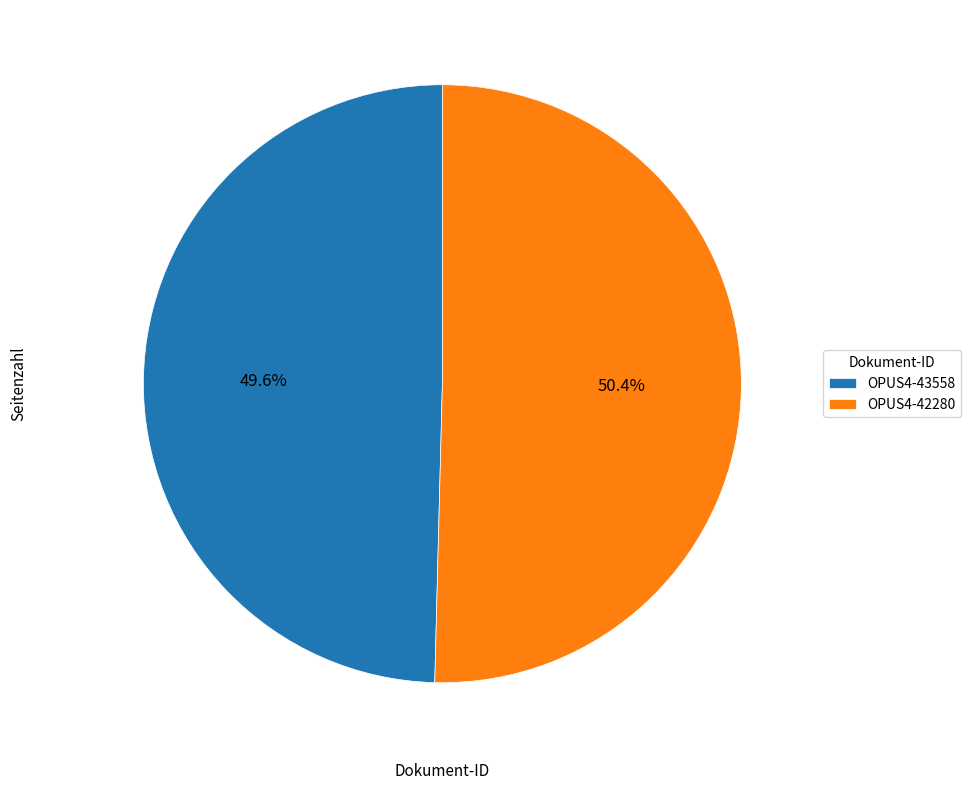

What is the largest slice in the pie chart?

OPUS4-42280